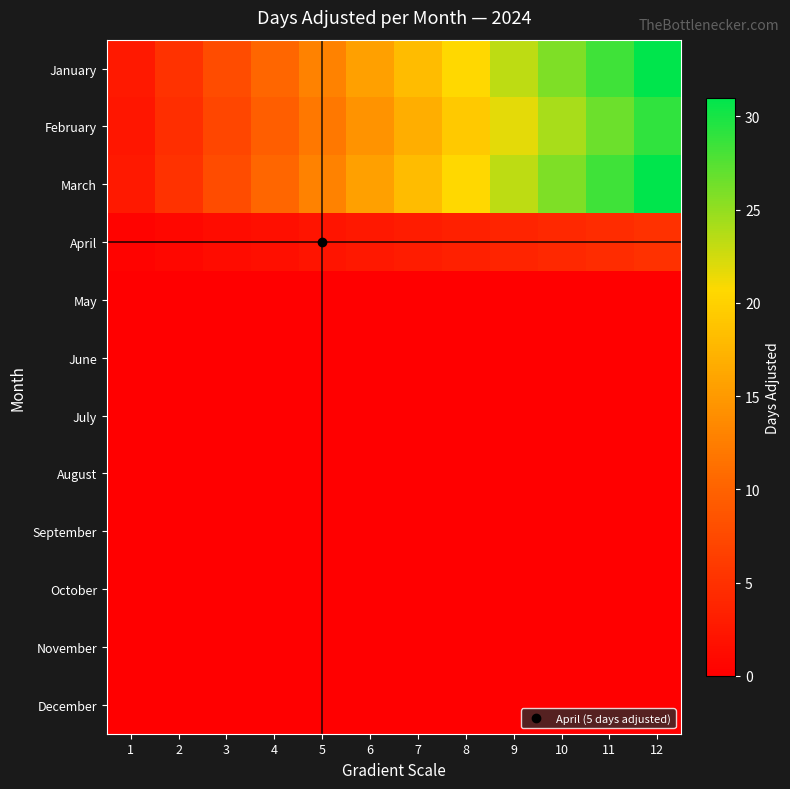

Count the number of data series in this chart.

12